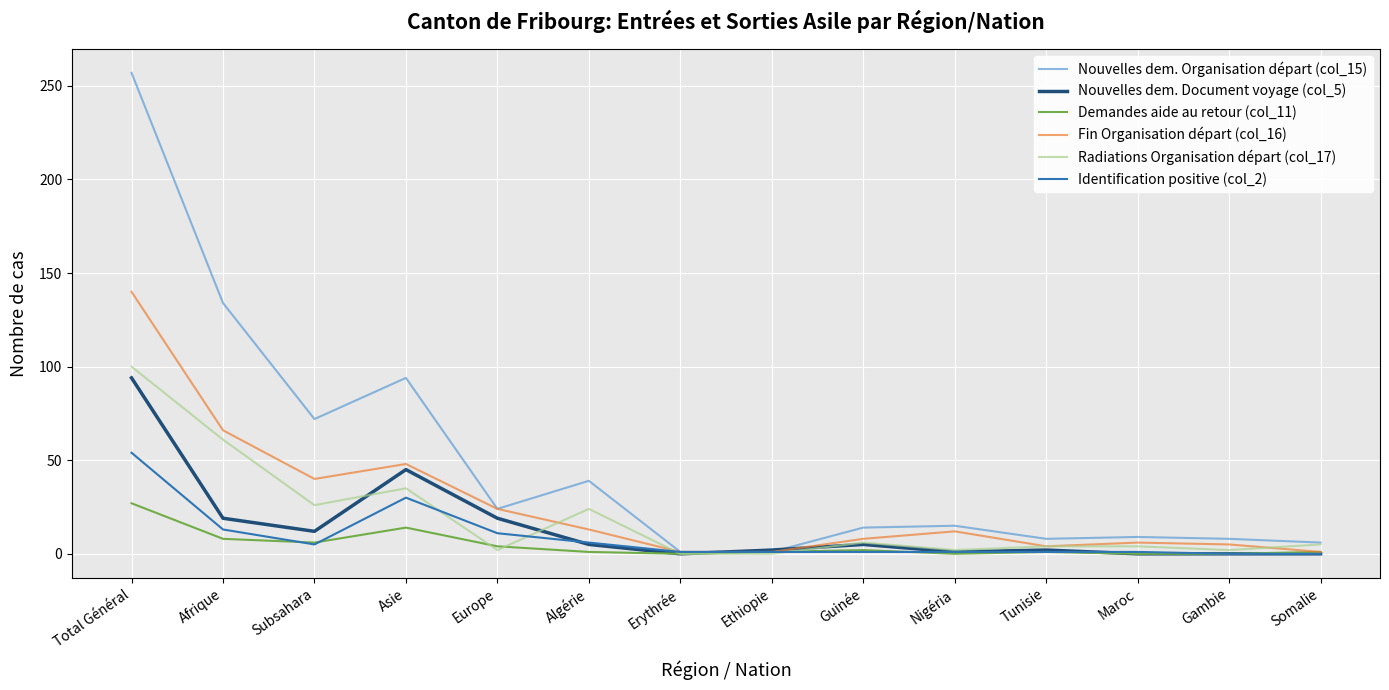

True or false: Radiations Organisation départ (col_17) has a value of 6 at Guinée.

True